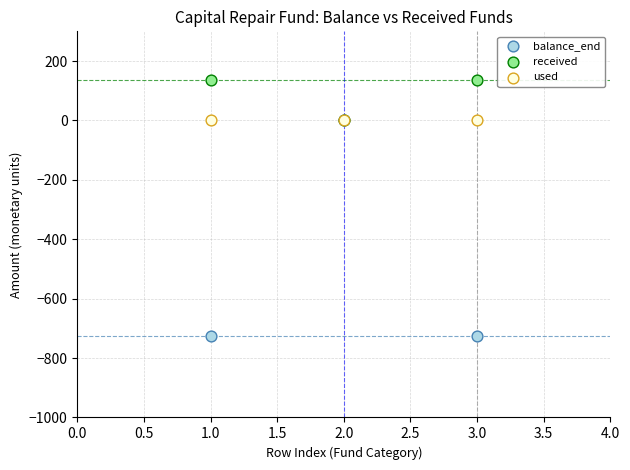

What are all the series names shown in the legend?

balance_end, received, used